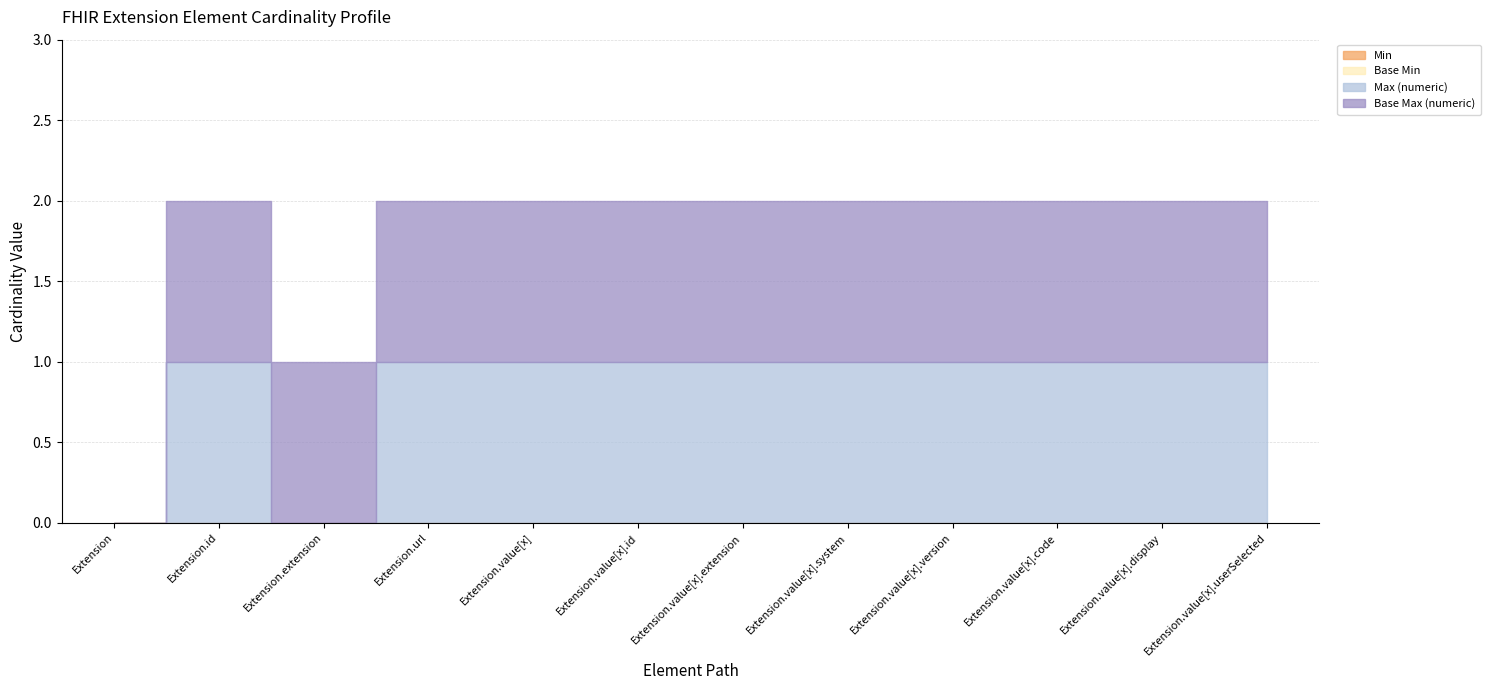

True or false: Base Max (numeric) has more than 2 points higher than both neighbors.

False